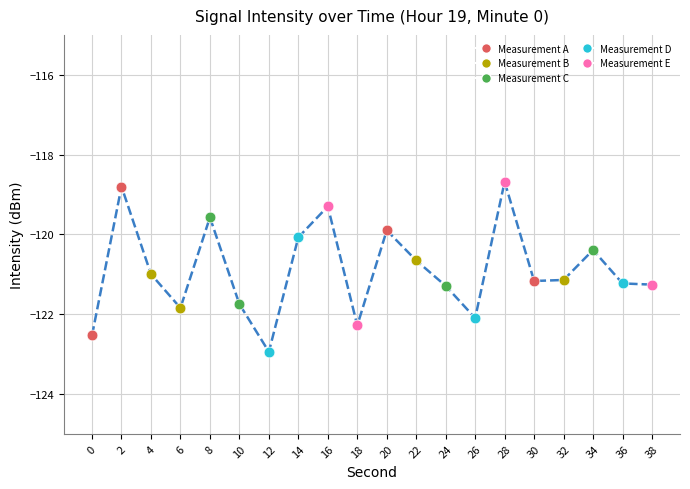

What is the change in value from 12 to 16?

+3.6